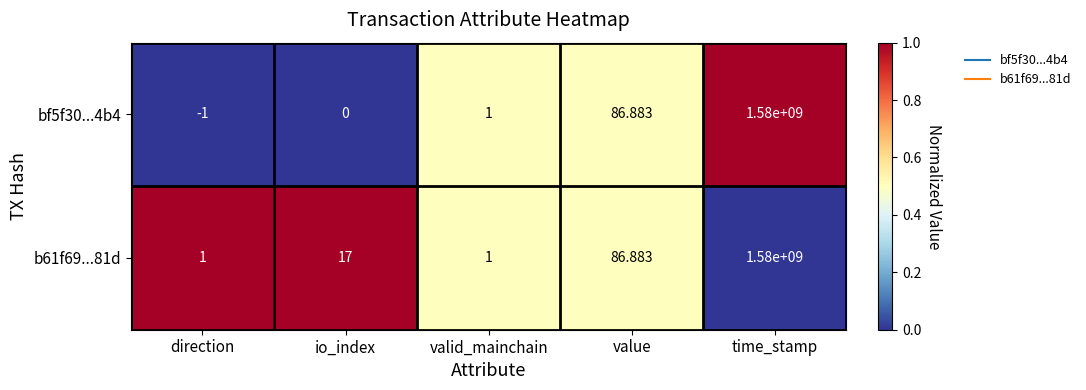

Which series changed the most between direction and io_index?

b61f69...81d